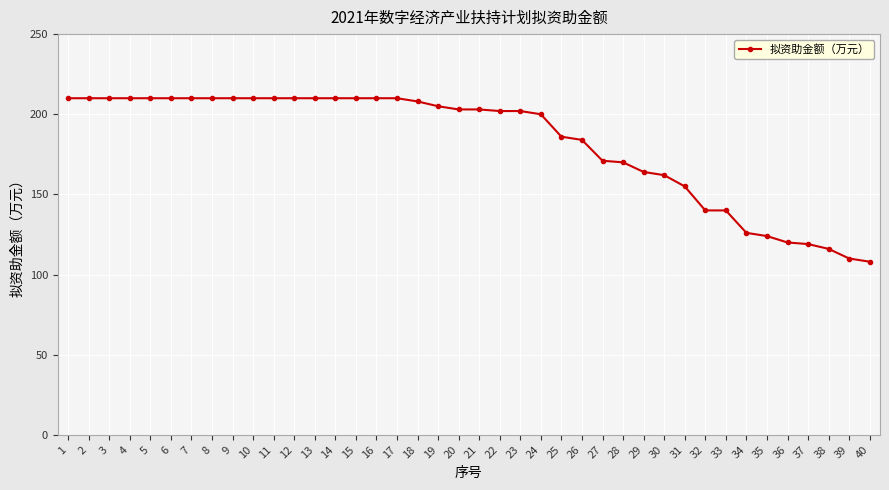

What is the maximum value shown in the chart?

210